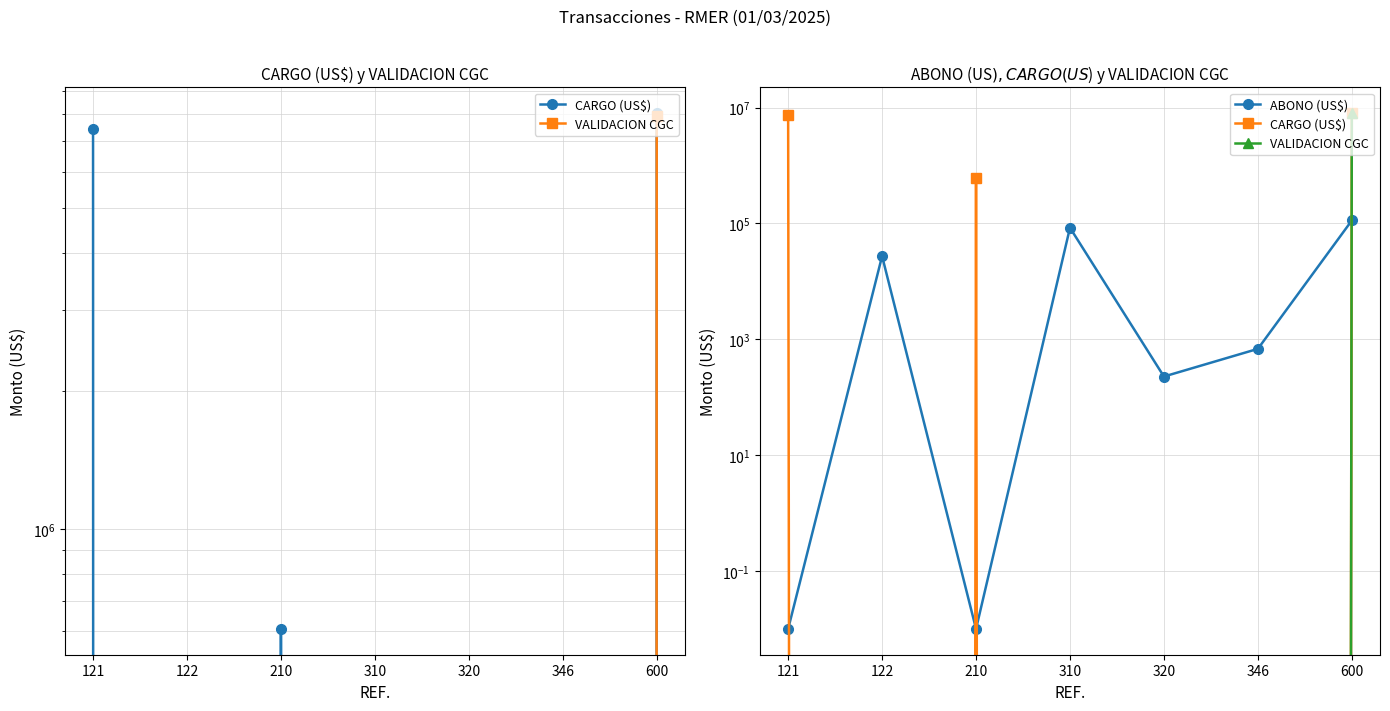

True or false: CARGO (US$) and VALIDACION CGC cross at least once.

False